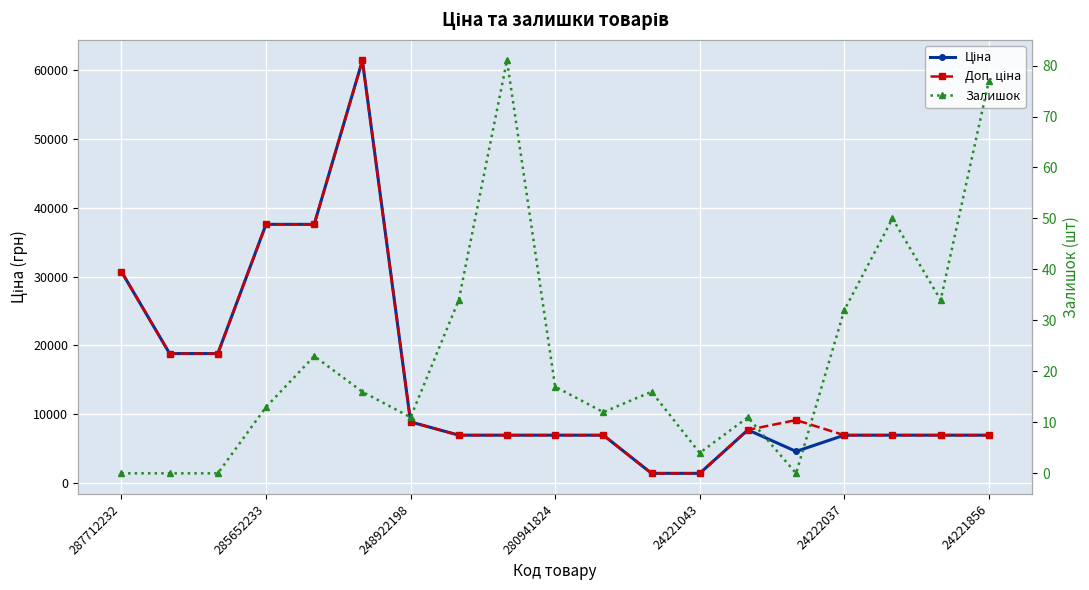

True or false: Доп. ціна has more than 0 points higher than both neighbors.

True